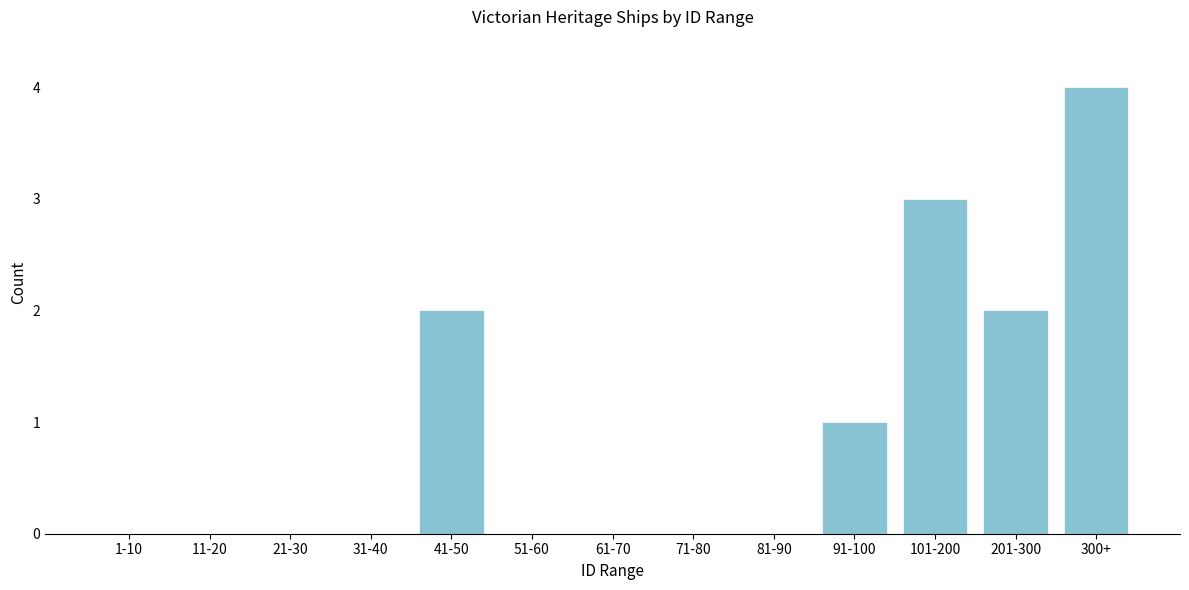

Reading left to right, extract all data points from this chart.

1-10=0	11-20=0	21-30=0	31-40=0	41-50=2	51-60=0	61-70=0	71-80=0	81-90=0	91-100=1	101-200=3	201-300=2	300+=4